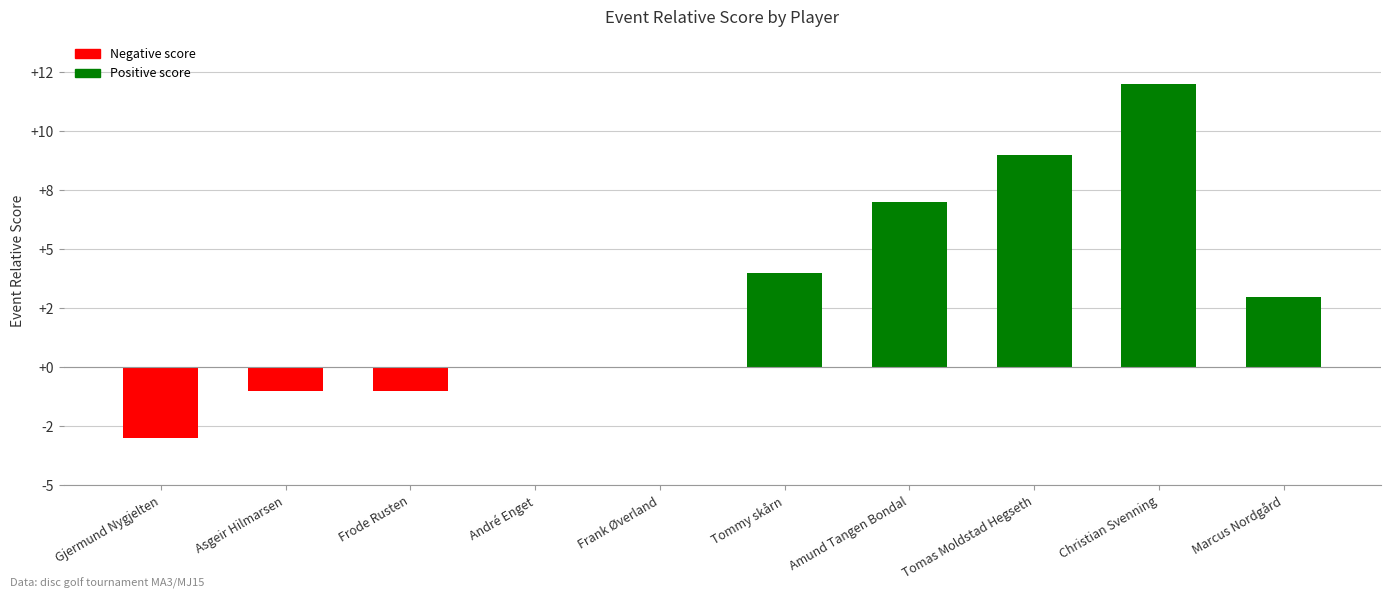

Count the number of categories in the chart.

10